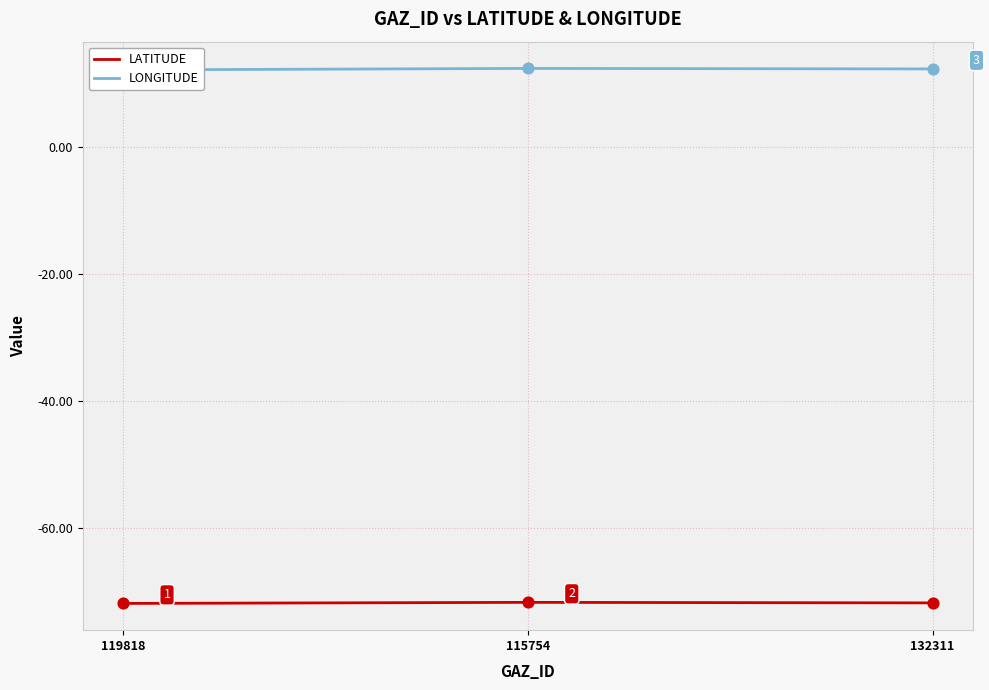

Which series has the largest Y range (max minus min)?

LONGITUDE